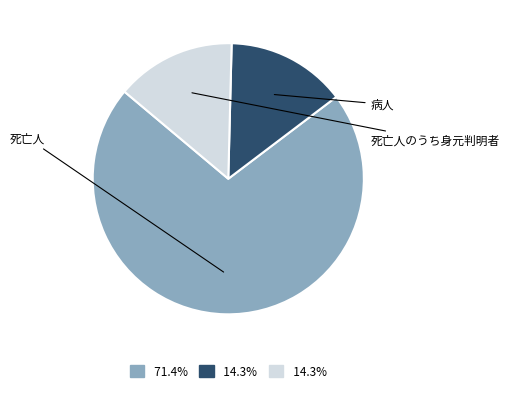

Does any single category account for the majority?

Yes